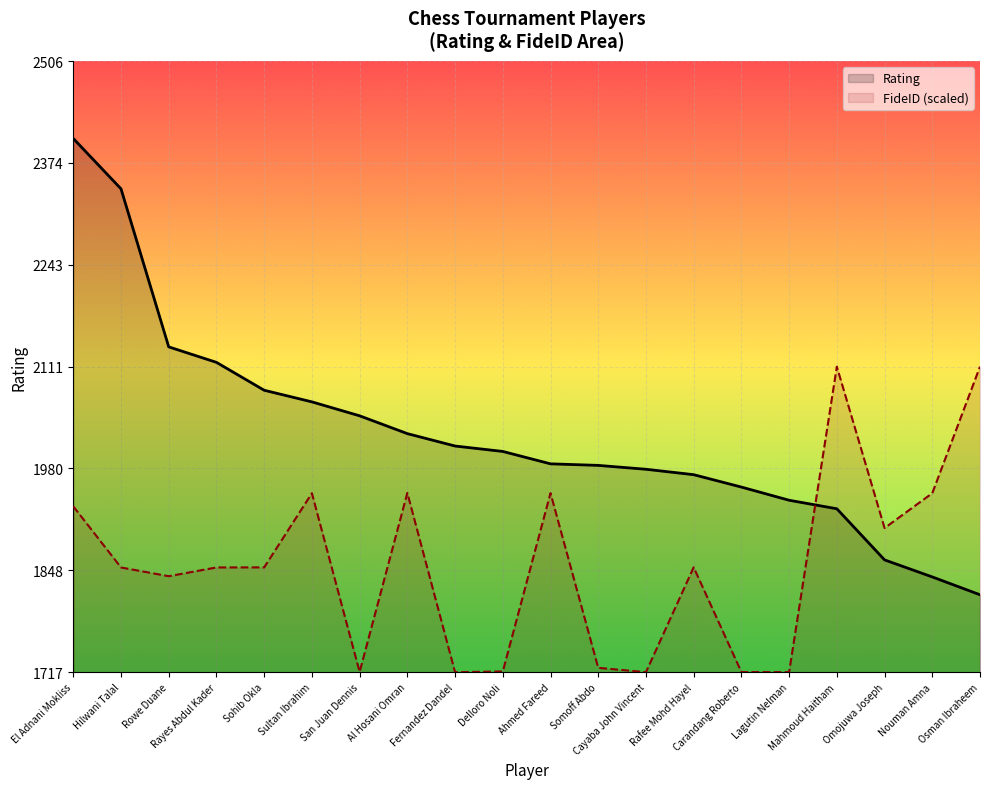

Rank the series at El Adnani Mokliss from lowest to highest value.

FideID (scaled), Rating